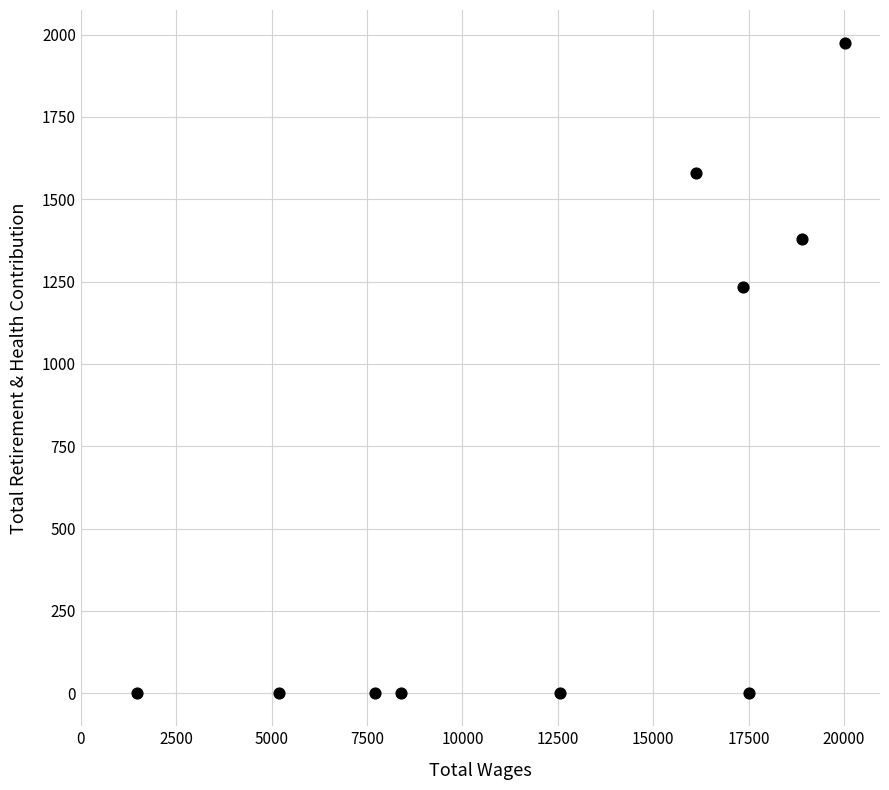

What Y value in the scatter plot is closest to 988?

1233